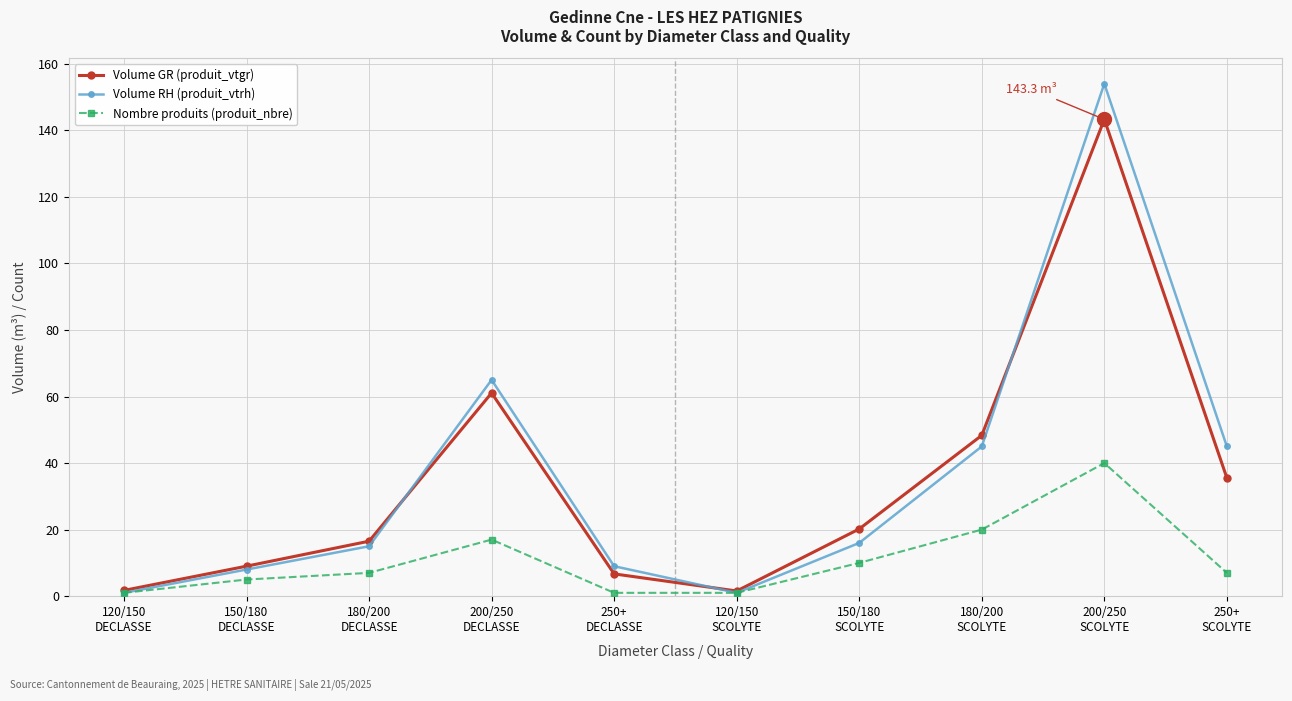

Which series has the largest range (max minus min)?

Volume RH (produit_vtrh)